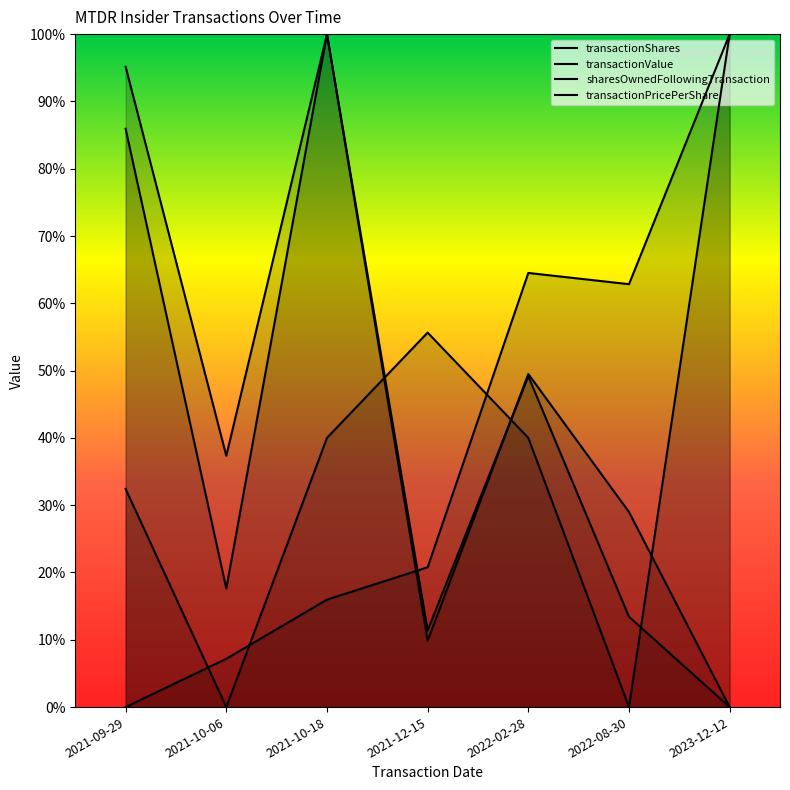

At how many categories does at least one series exceed 0?

7